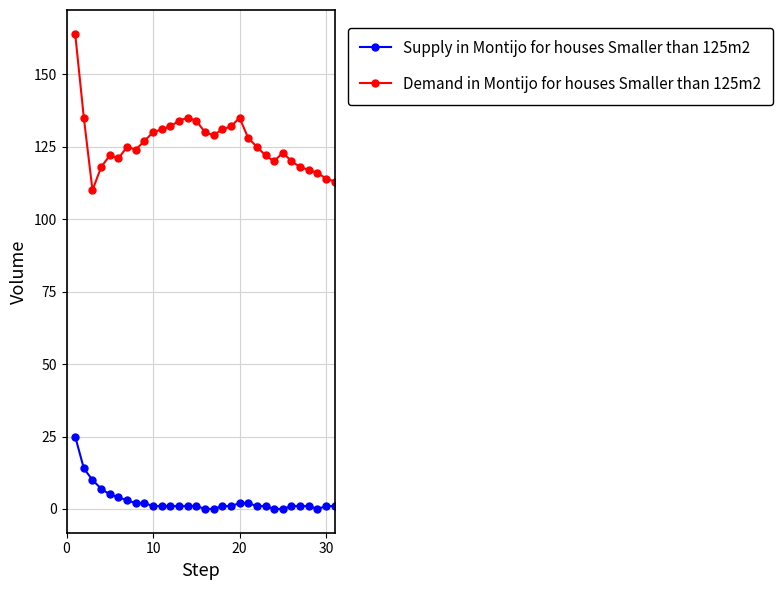

List the series in order of their peak value, highest first.

Demand in Montijo for houses Smaller than 125m2, Supply in Montijo for houses Smaller than 125m2